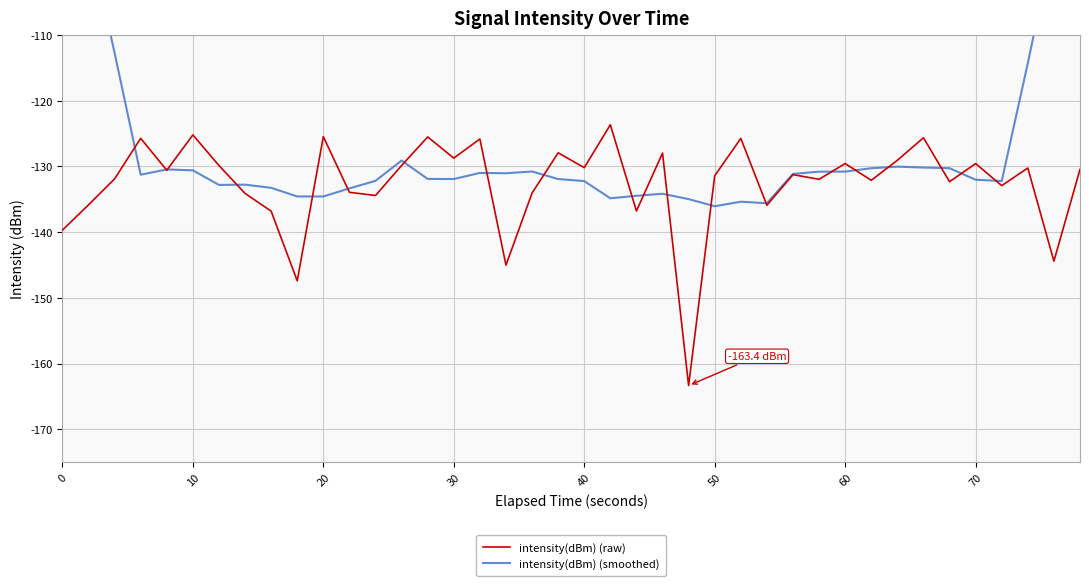

In intensity(dBm) (smoothed), how many points are lower than both neighbors (excluding endpoints)?

9